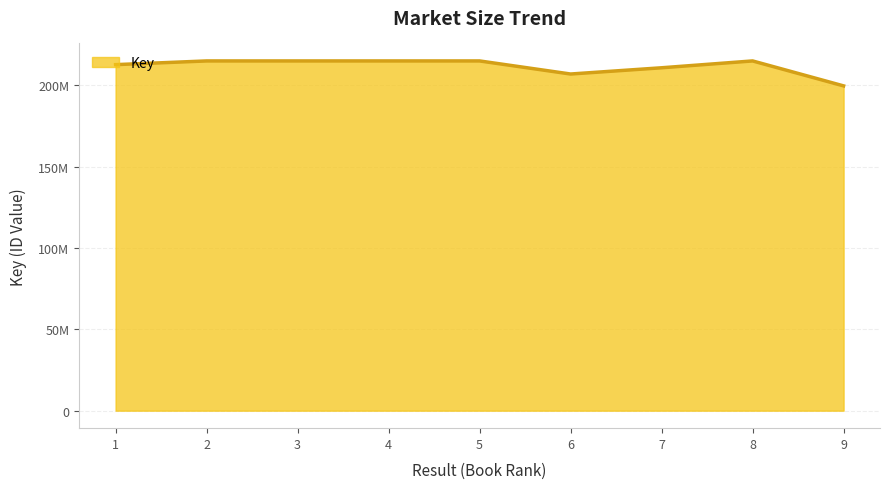

True or false: the data shows 273405577 at 9.

False